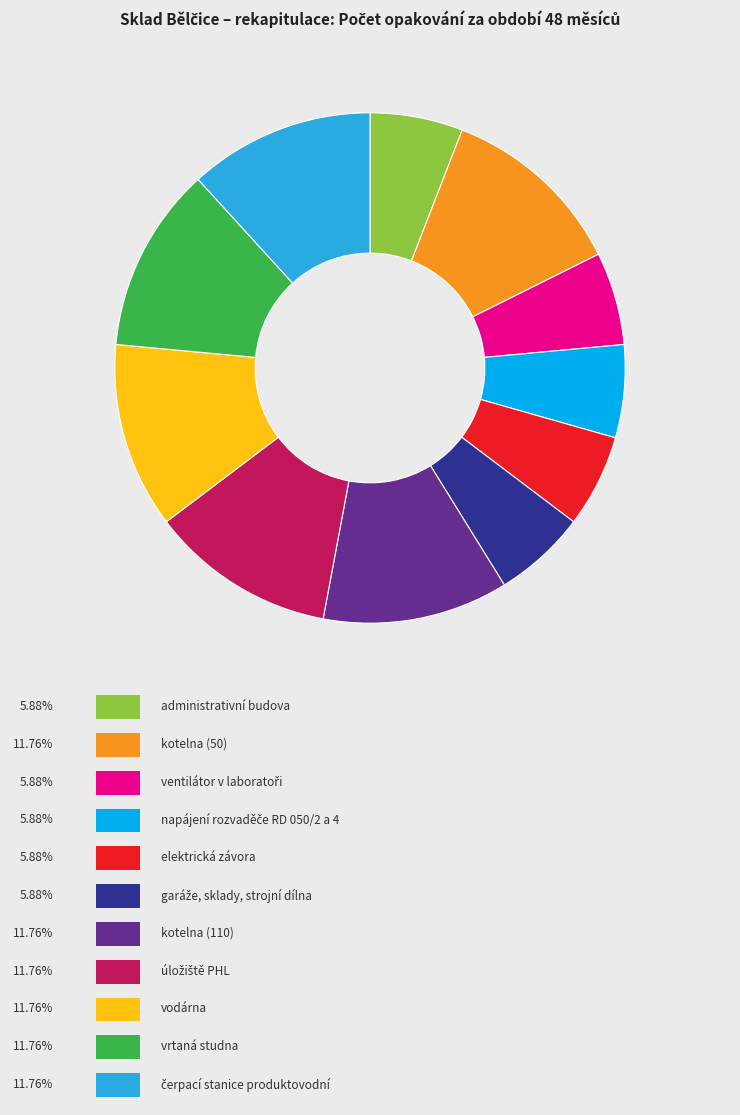

Is there a majority slice in this chart?

No